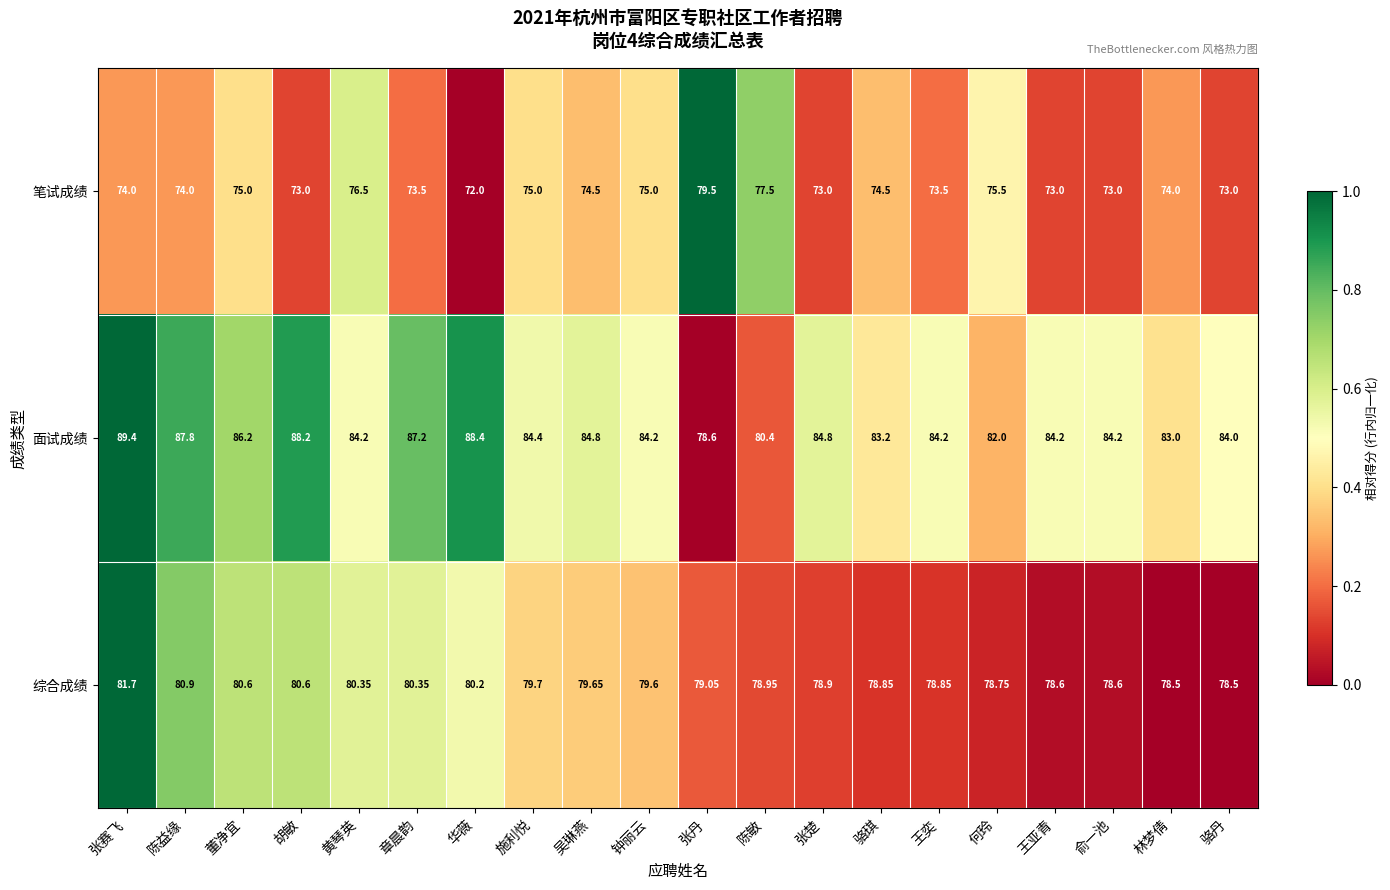

At which category is the sum across all series the highest?

张赛飞